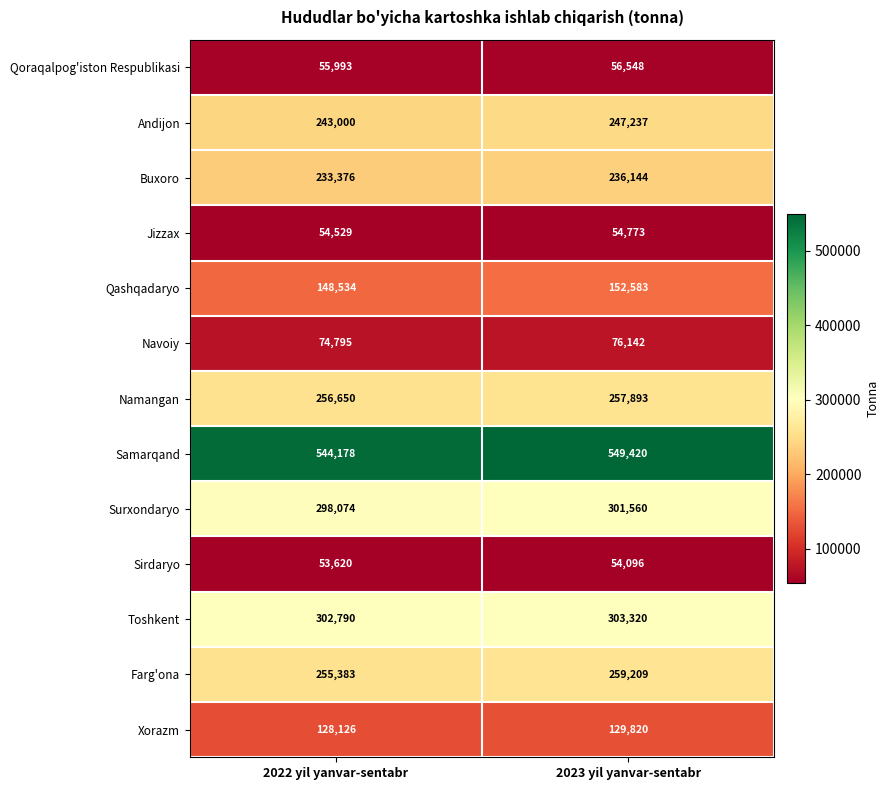

How many distinct data groups are displayed?

13